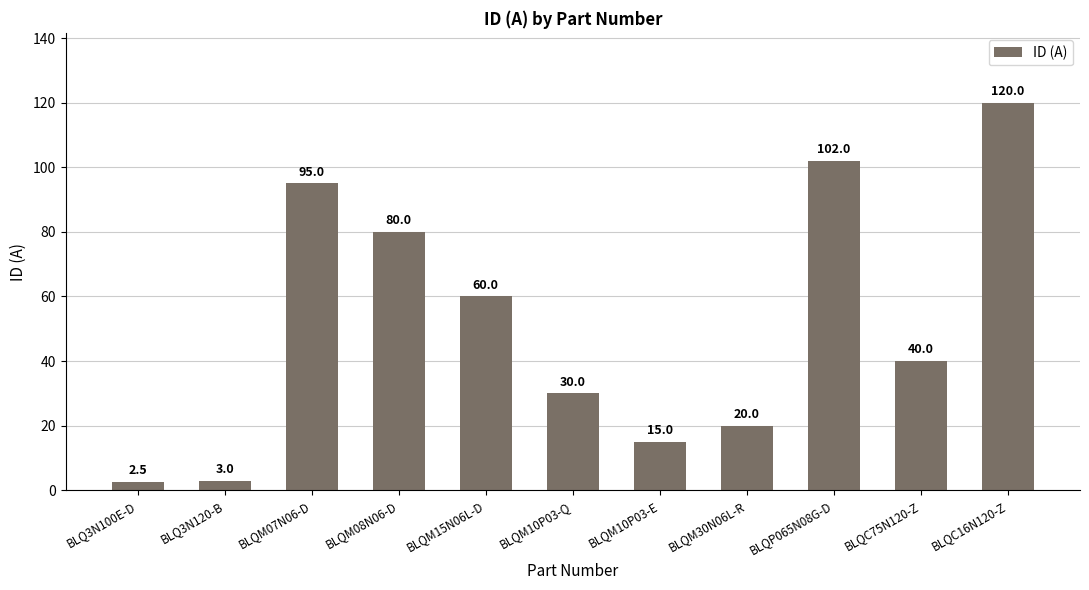

Are the bars horizontal?

No